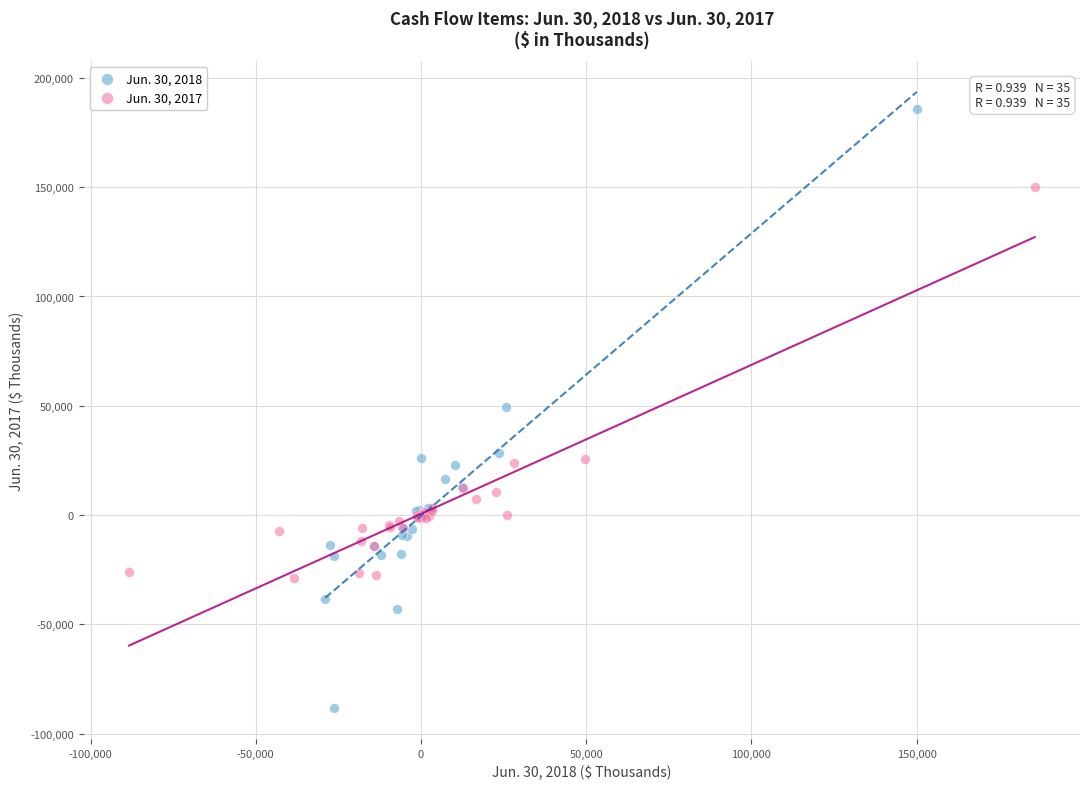

Which series reaches the maximum Y coordinate?

Jun. 30, 2018